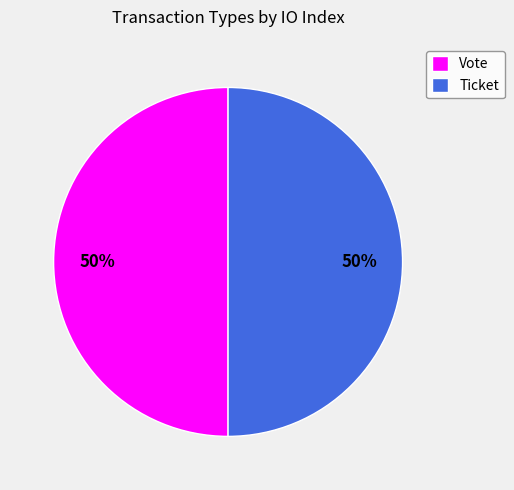

True or false: Ticket accounts for 55% of the total.

False